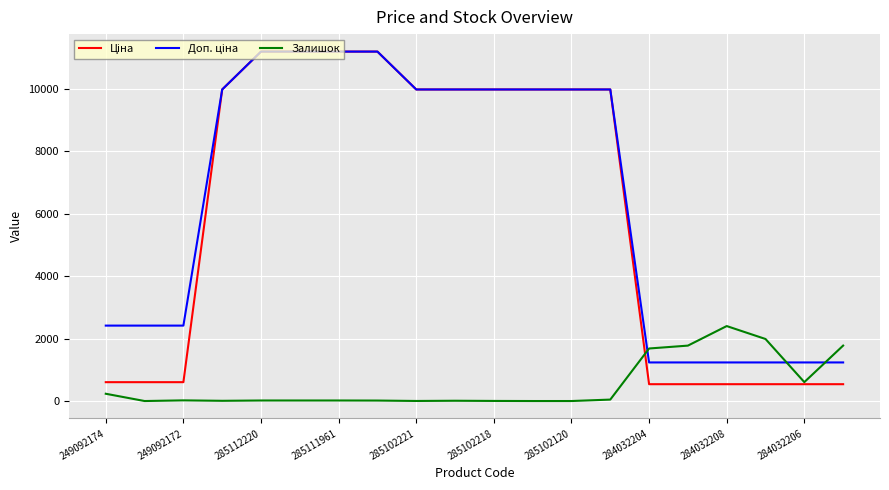

What is the greatest value displayed?

11188.2